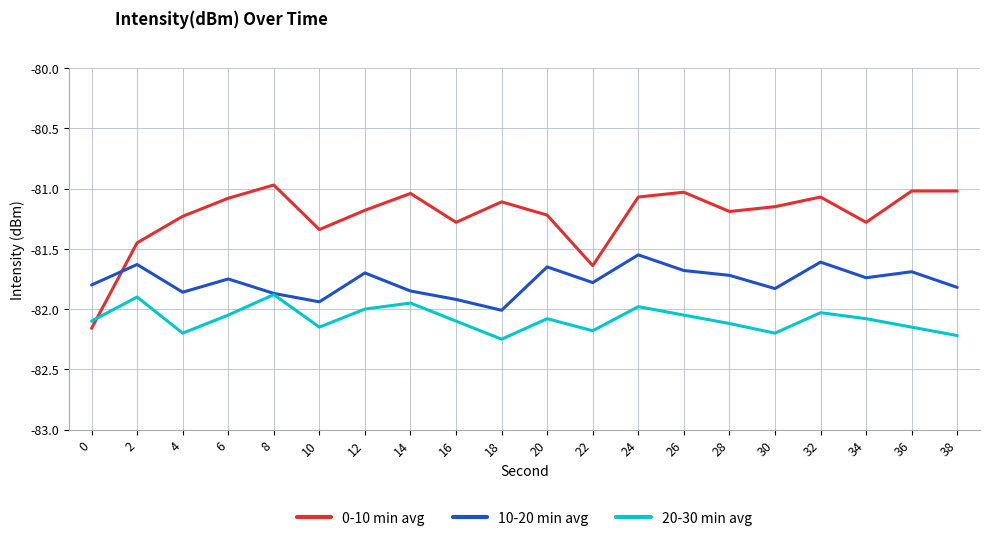

Rank the series at 2 from highest to lowest value.

0-10 min avg, 10-20 min avg, 20-30 min avg